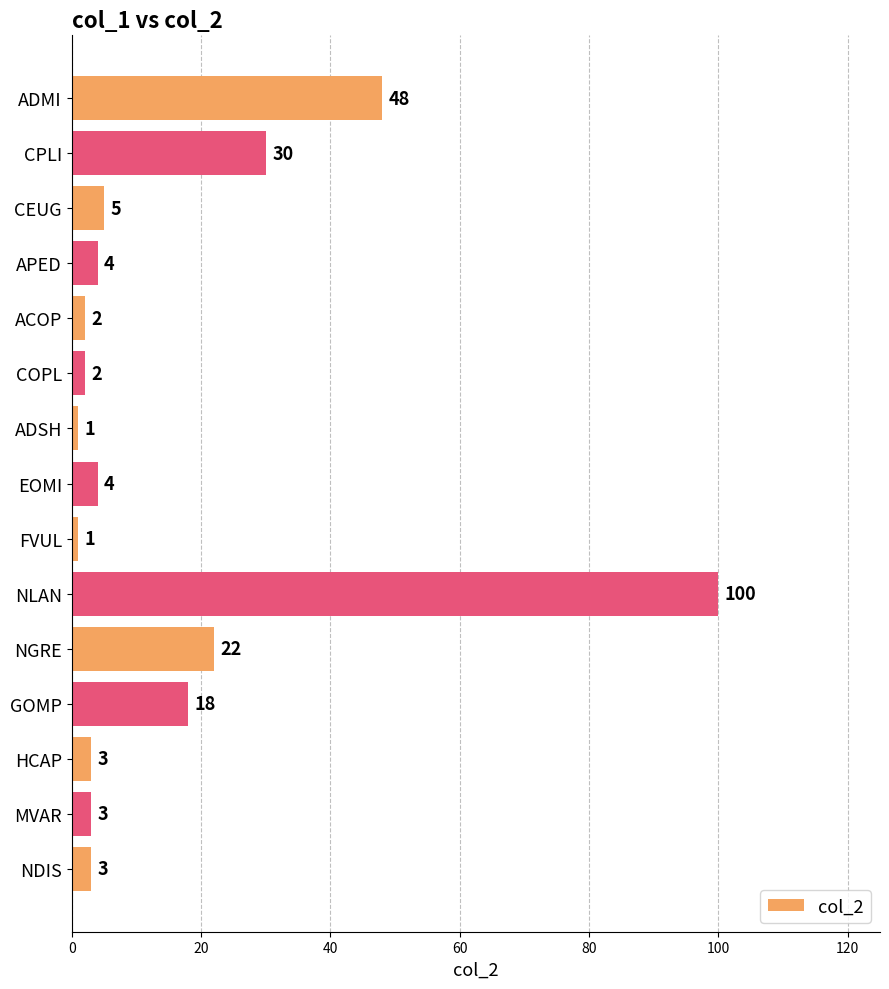

How many data points are less than 4?

7